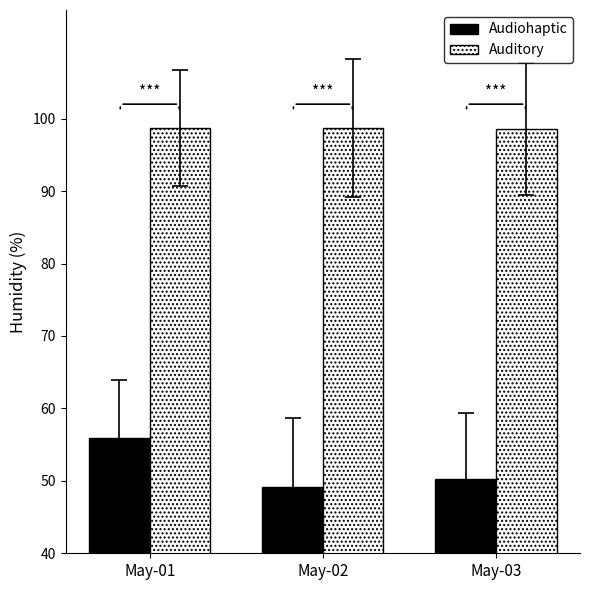

The value of Audiohaptic at May-02 is 49.1. True or false?

True